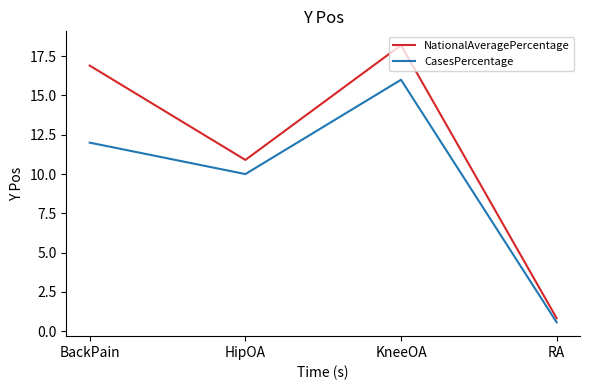

The value of CasesPercentage at BackPain is 5.7. True or false?

False